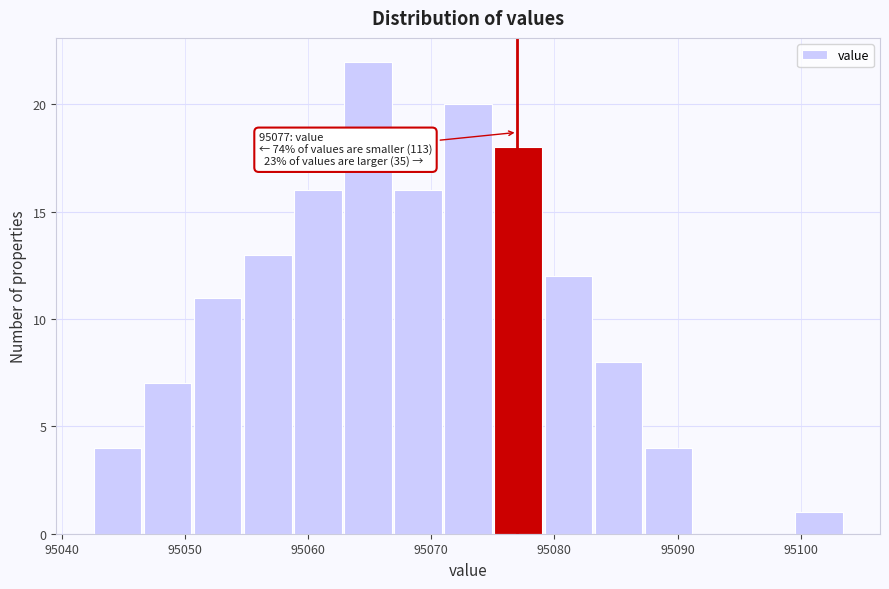

Which range on the x-axis has the tallest bar?

95063 to 95067